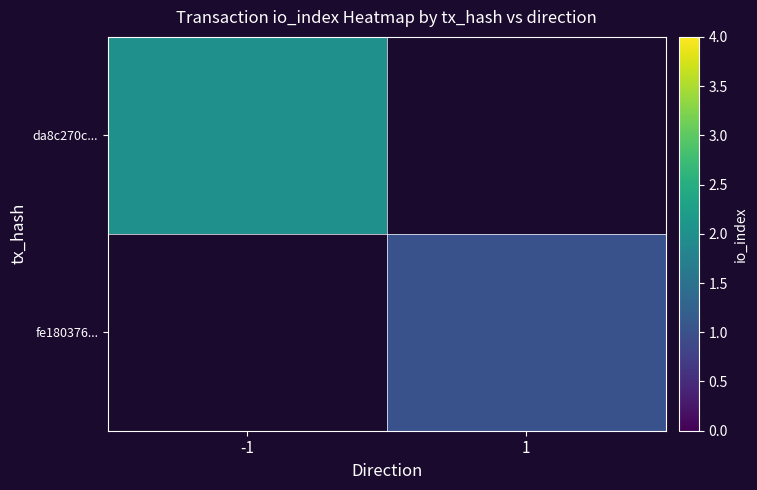

At which label does da8c270c... reach its peak?

-1